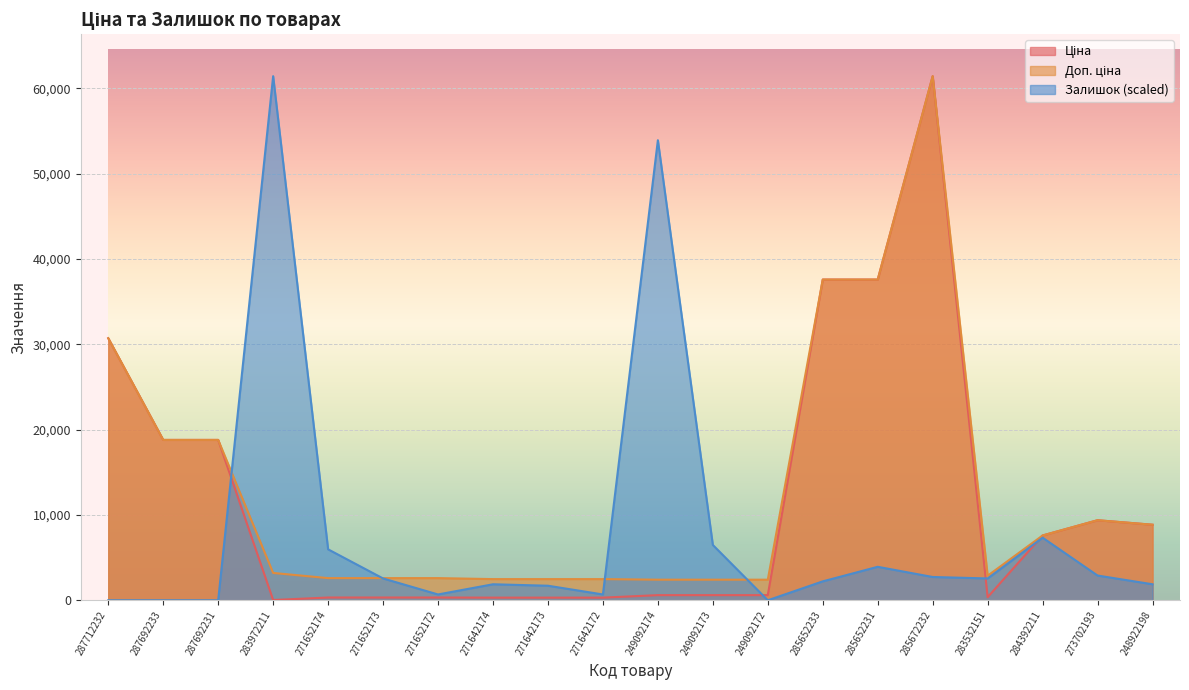

True or false: Ціна and Доп. ціна cross at least once.

False